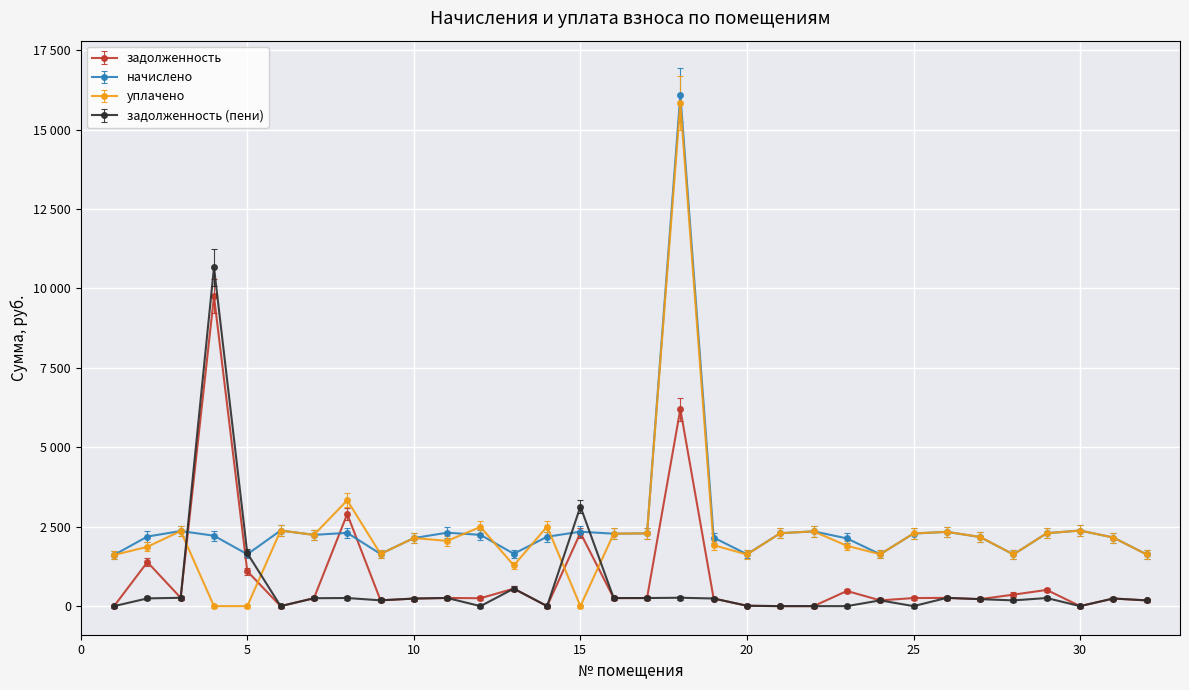

Where do начислено and задолженность first cross each other?

3 and 4